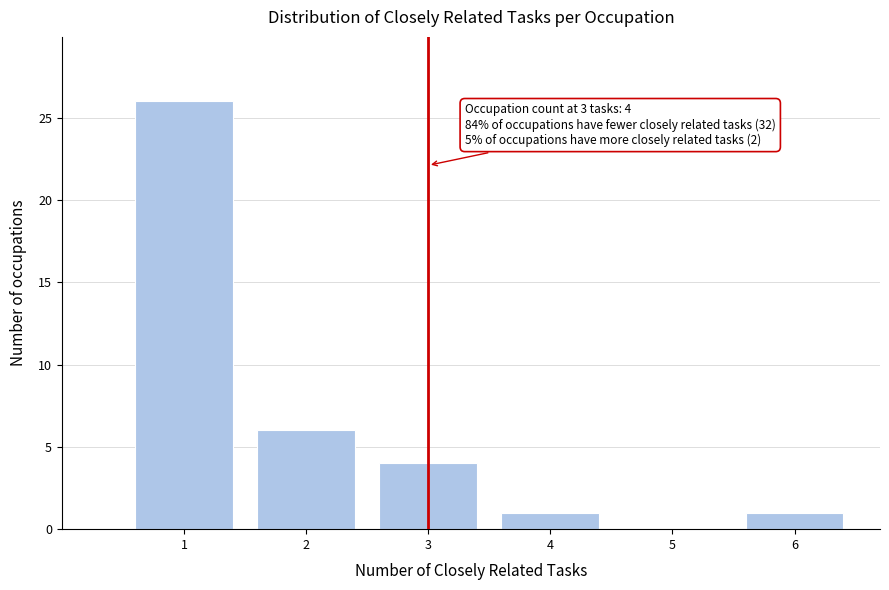

Which range on the x-axis has the tallest bar?

0.5 to 1.5